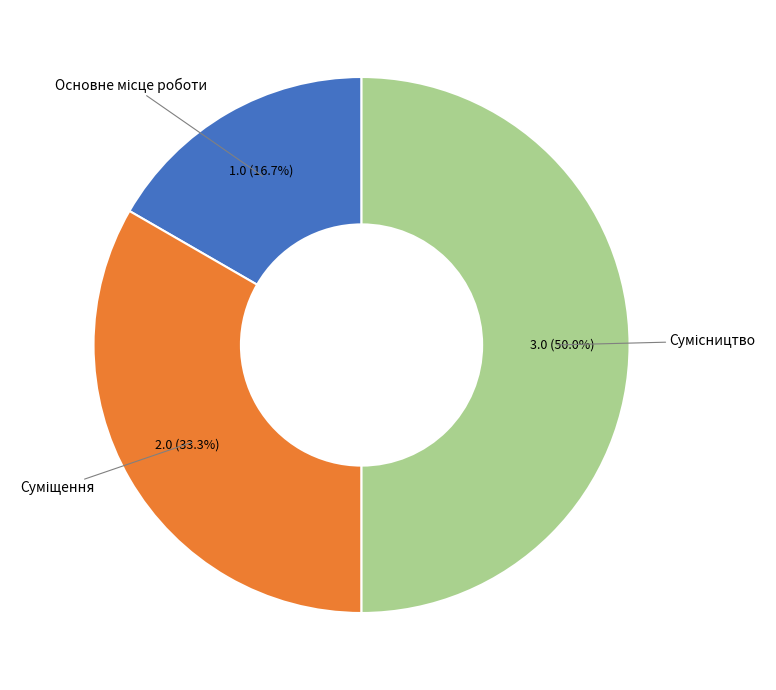

Does any single category account for the majority?

No